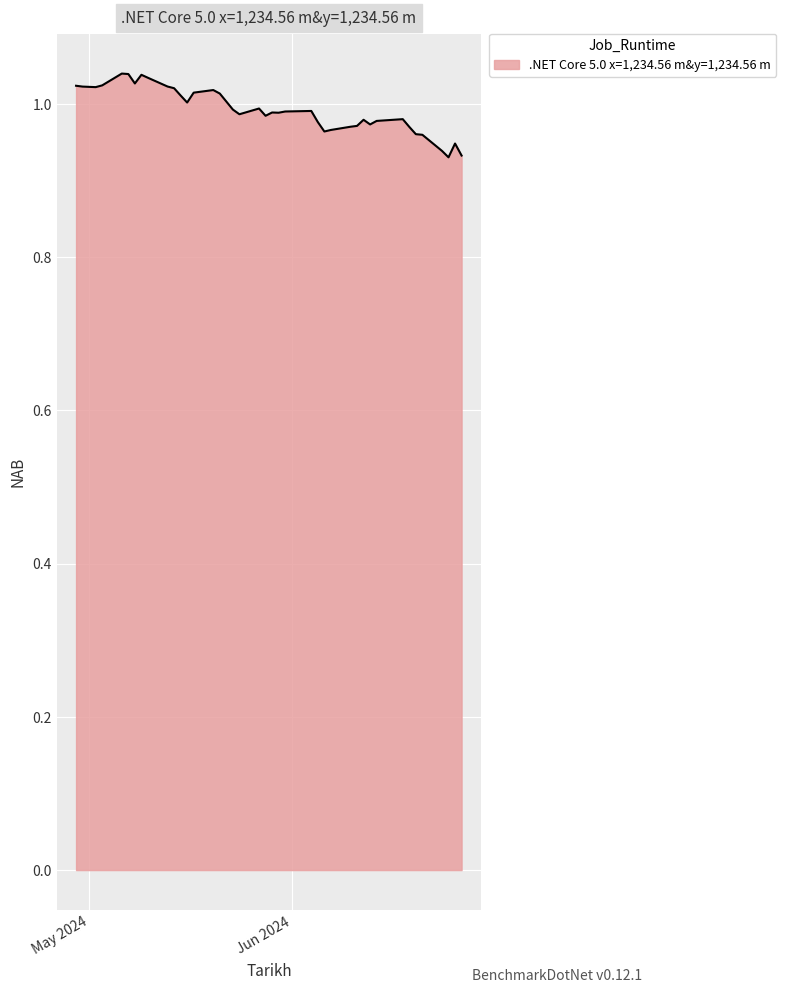

How many lines are shown in the chart?

1